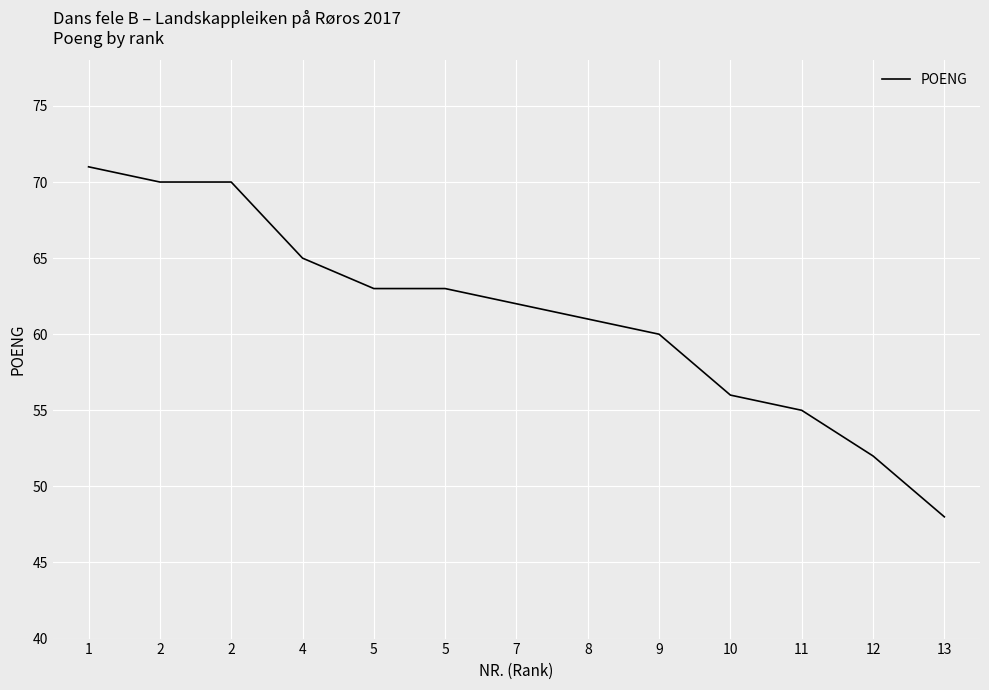

List the labels in order of value, largest first.

1, 2, 2, 4, 5, 5, 7, 8, 9, 10, 11, 12, 13